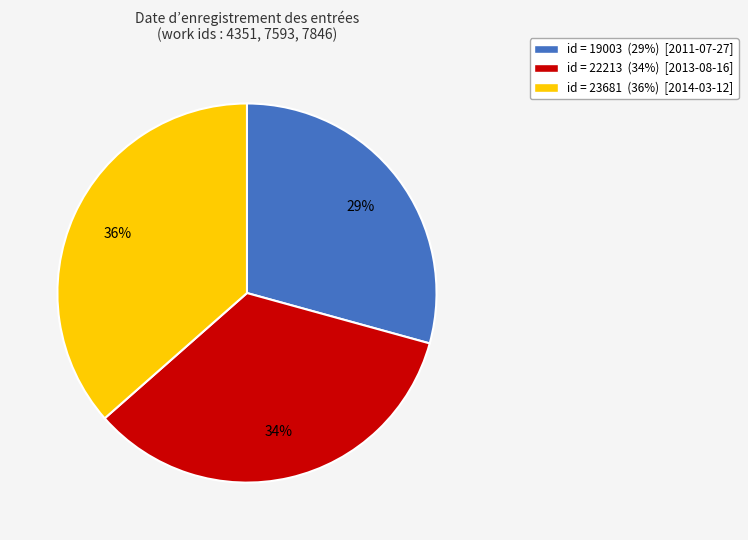

Is there any slice that represents more than half of the pie?

No